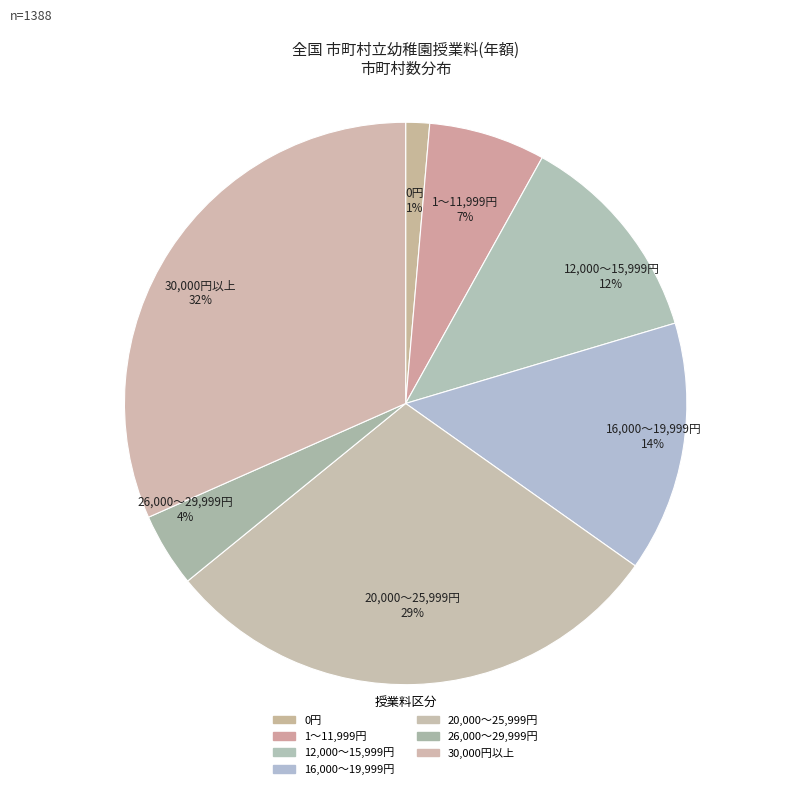

Count the number of slices in the pie.

7